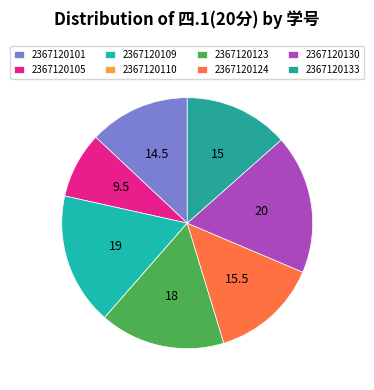

Which category has the biggest portion of the pie?

2367120130